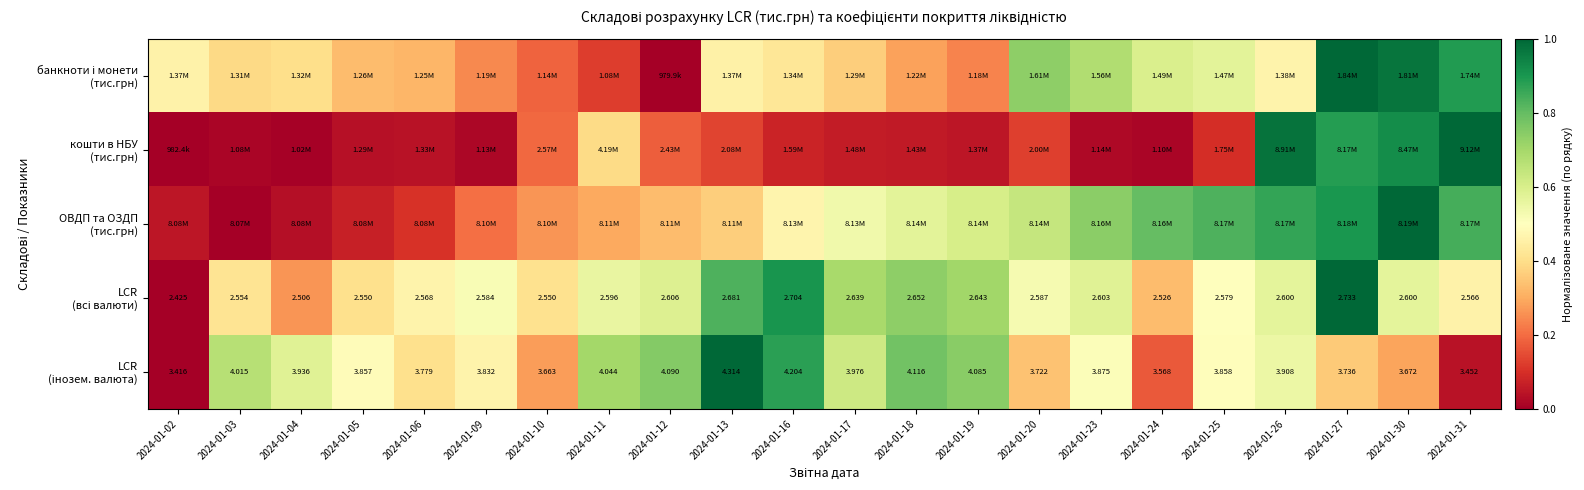

How many data points in LCR (всі валюти) are above 0?

21